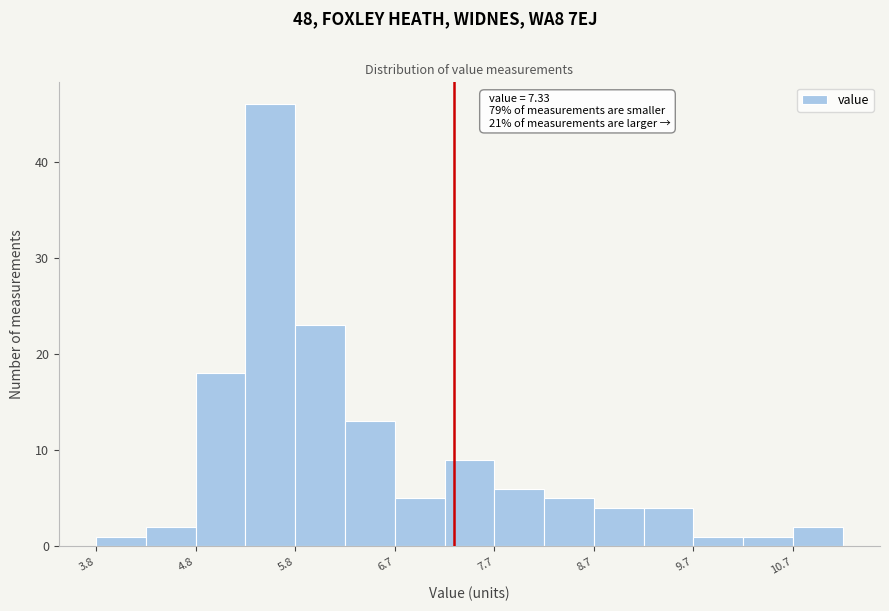

Over which range of the x-axis is the bar tallest?

5.3 to 5.8